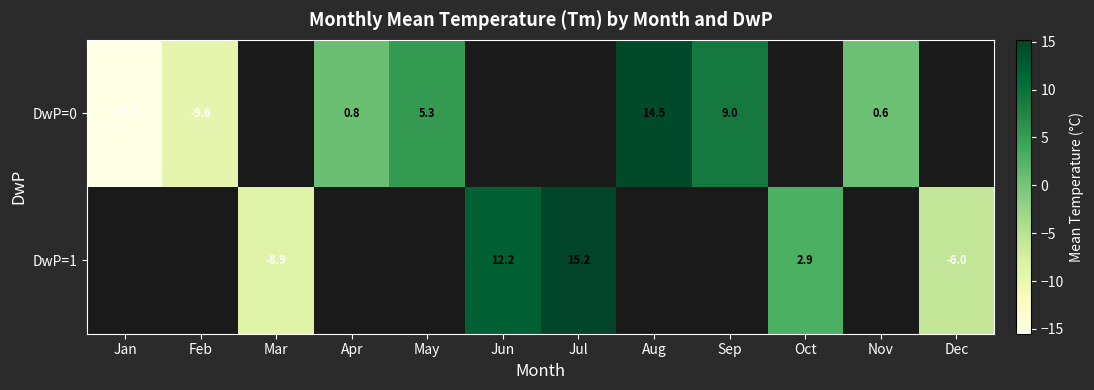

Is it true that DwP=0 equals 0.8 at Apr?

True